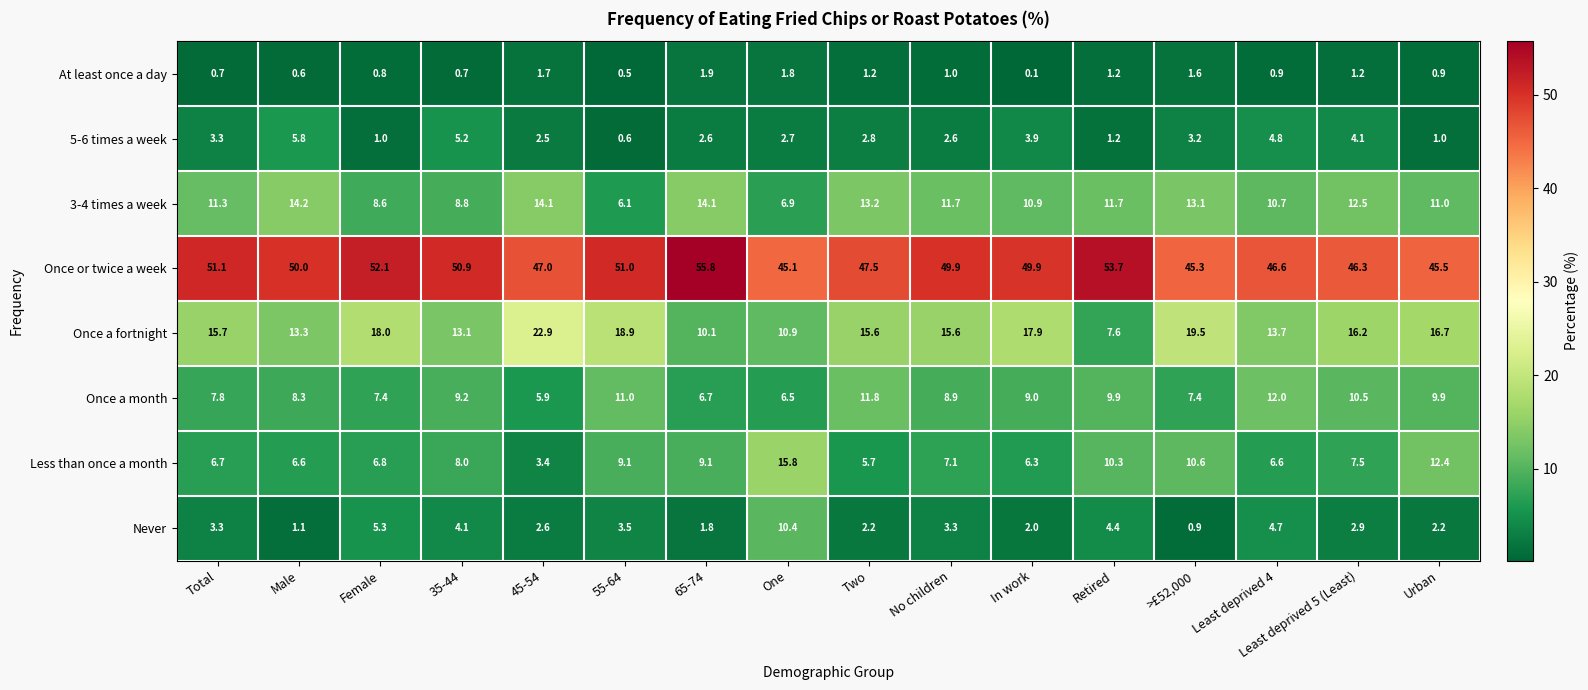

Which series has the largest range (max minus min)?

Once a fortnight